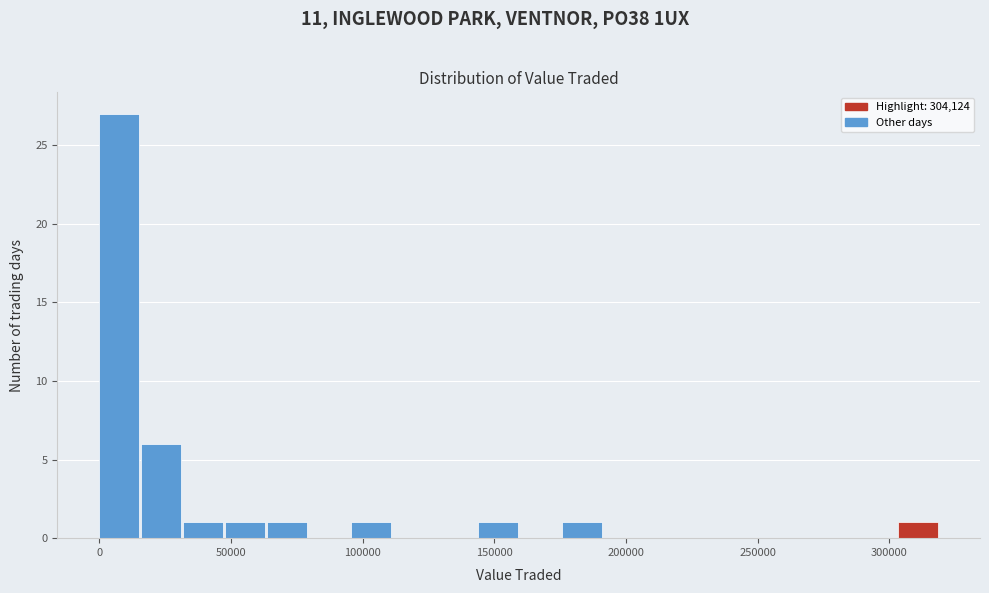

Read against the x-axis, roughly where is the centre of the tallest bar?

10000